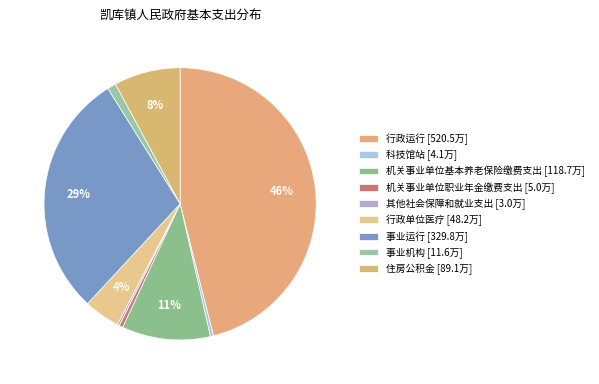

Which category has the biggest portion of the pie?

行政运行